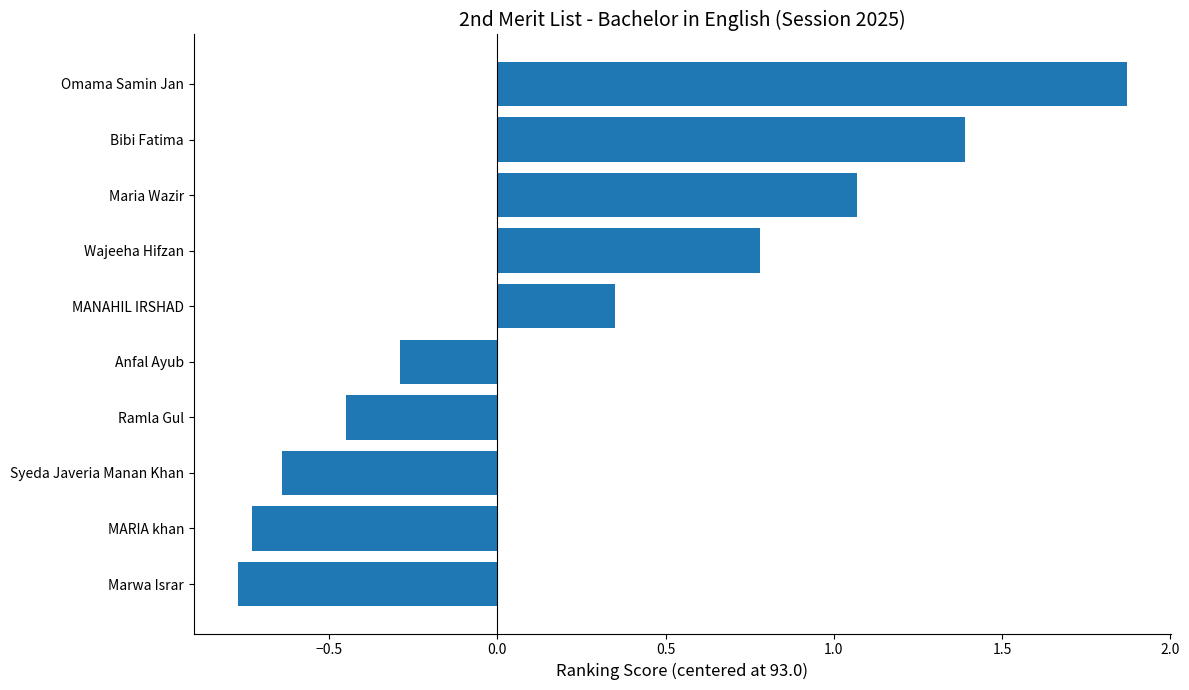

Where is the data nearest to the value 0?

Anfal Ayub